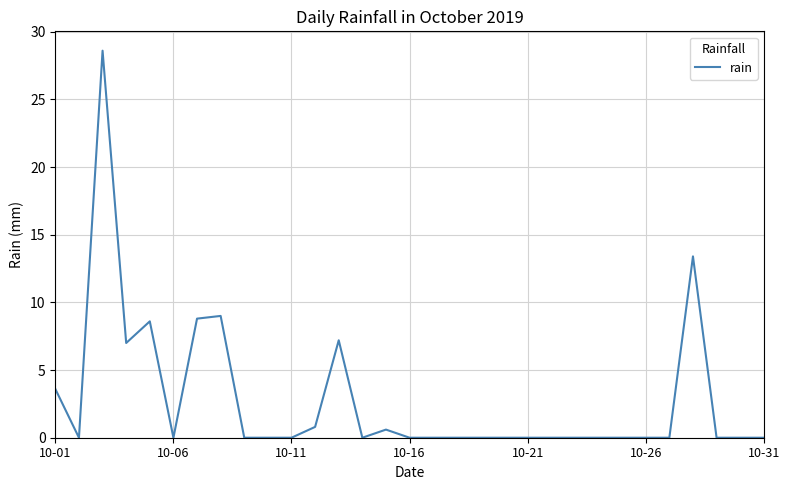

What is the maximum value shown in the chart?

28.6